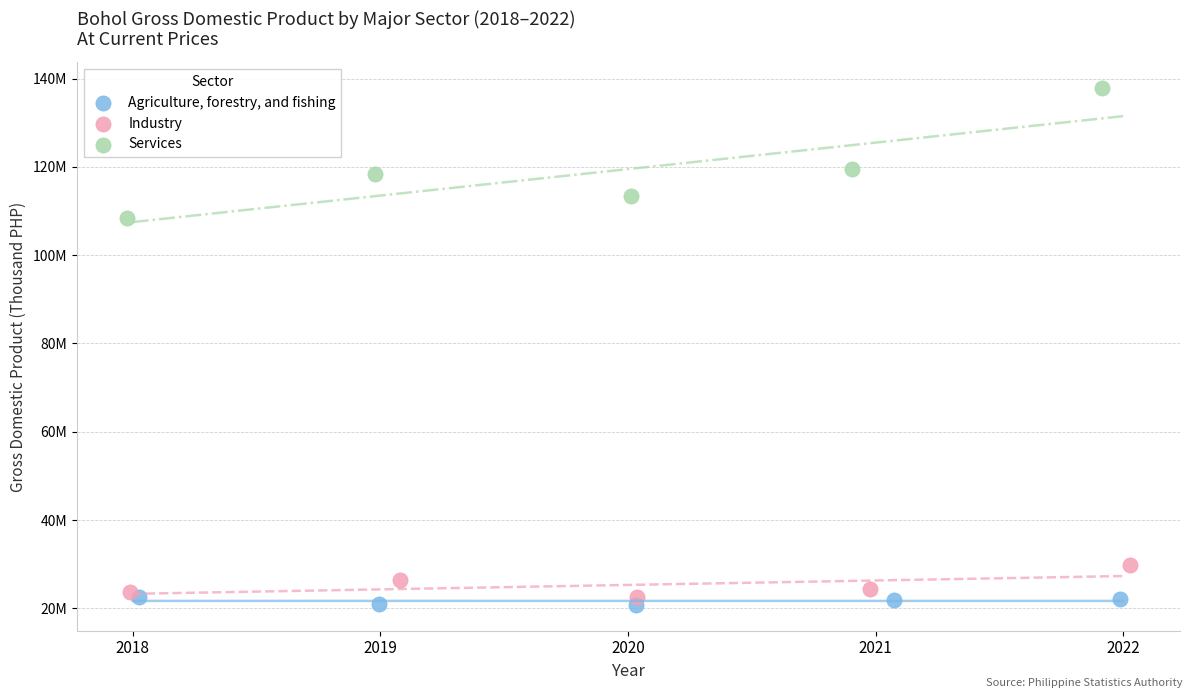

What are all the series names shown in the legend?

Agriculture, forestry, and fishing, Industry, Services